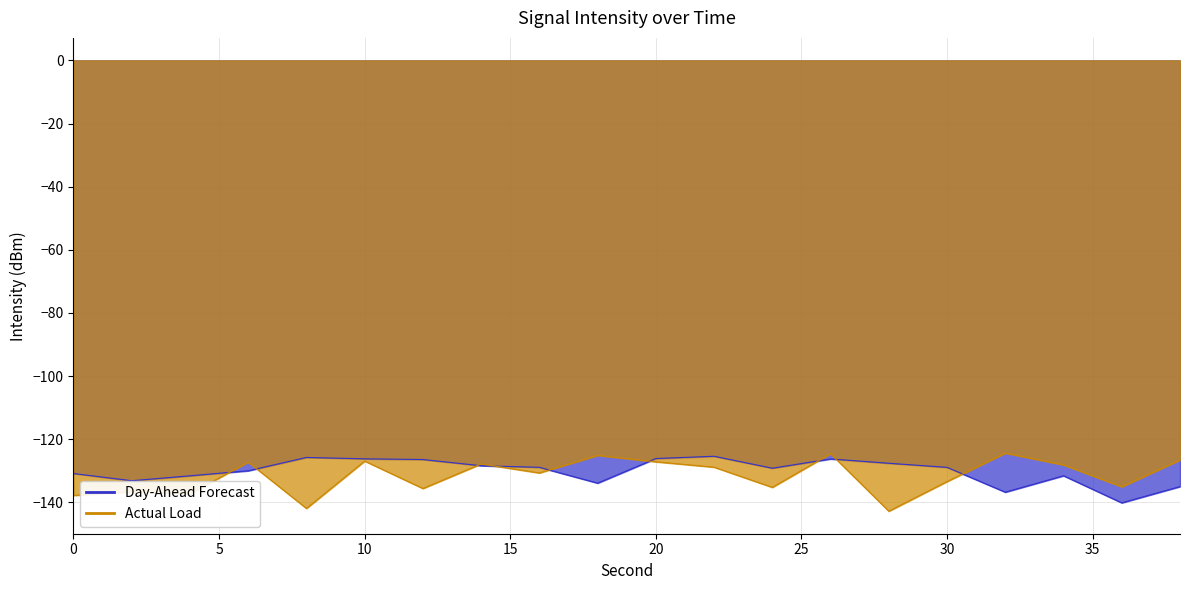

Count the number of data series in this chart.

2